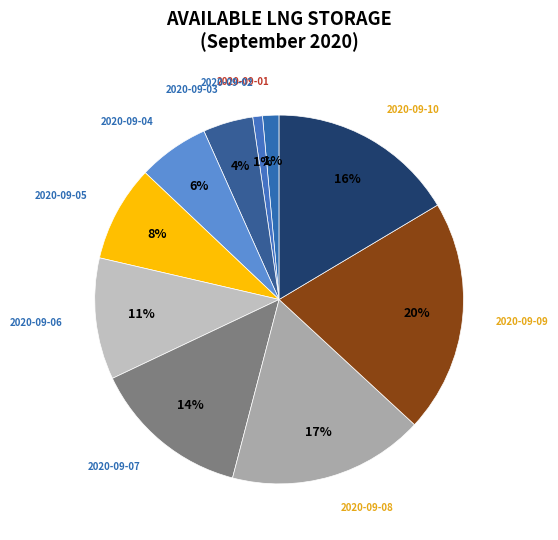

To the nearest percent, what is the average slice percentage?

10%